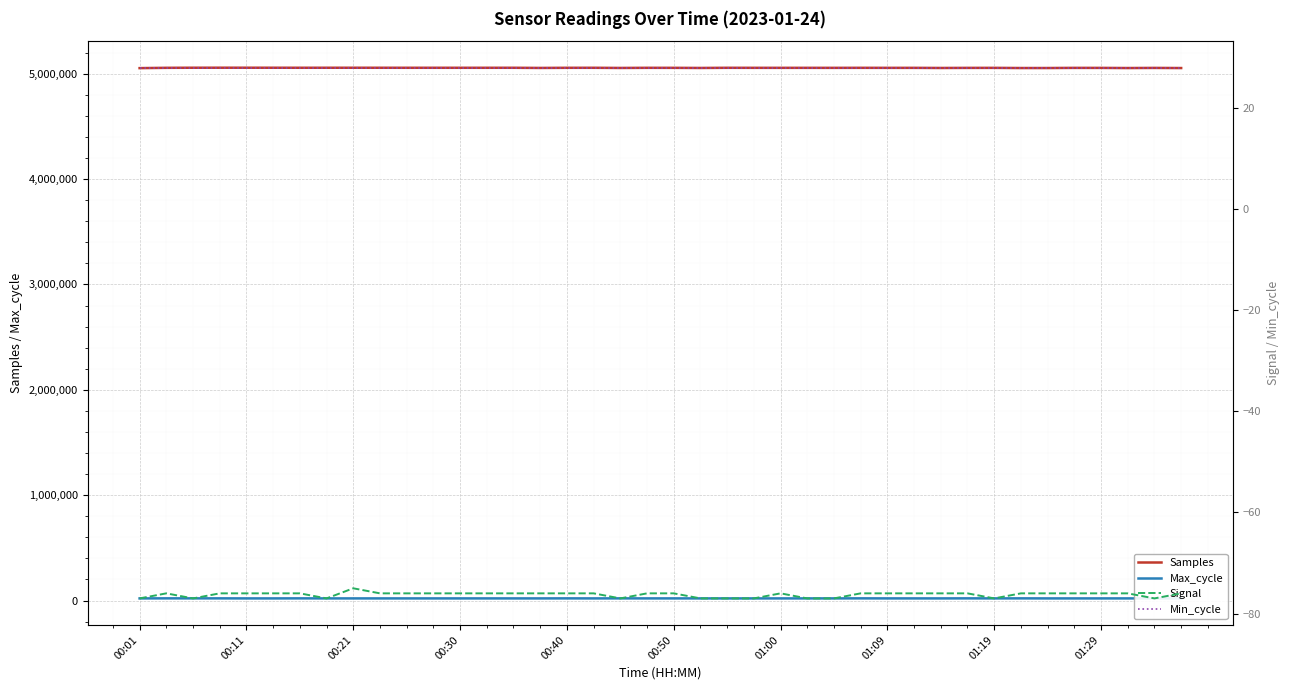

True or false: Samples and Signal cross at least once.

False